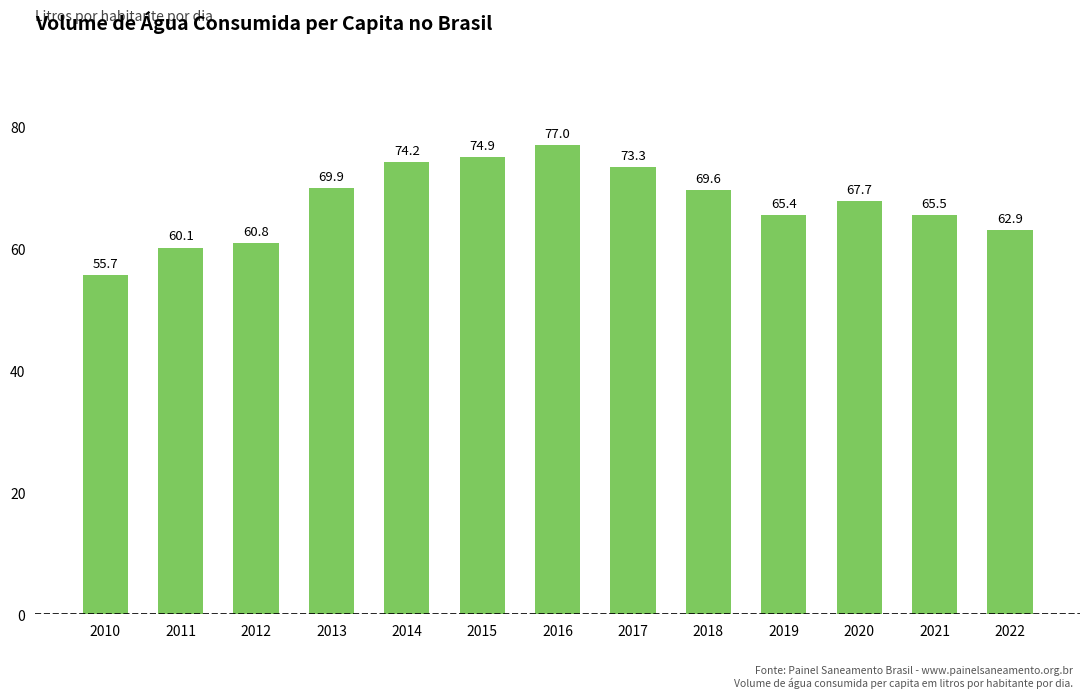

Which category has the lowest value across all series?

2010